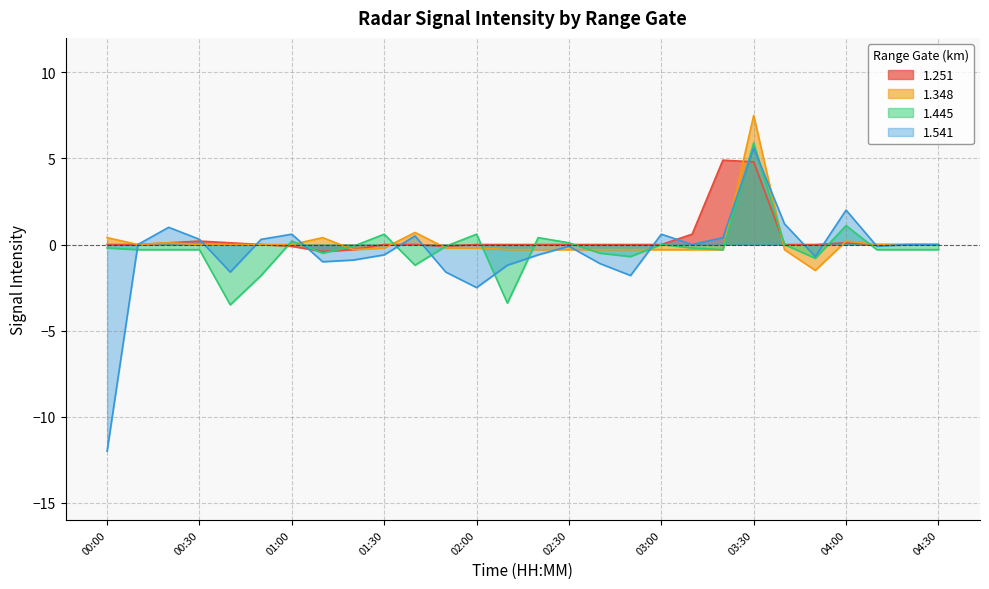

What is the difference between the highest and lowest values at 02:10?

3.4